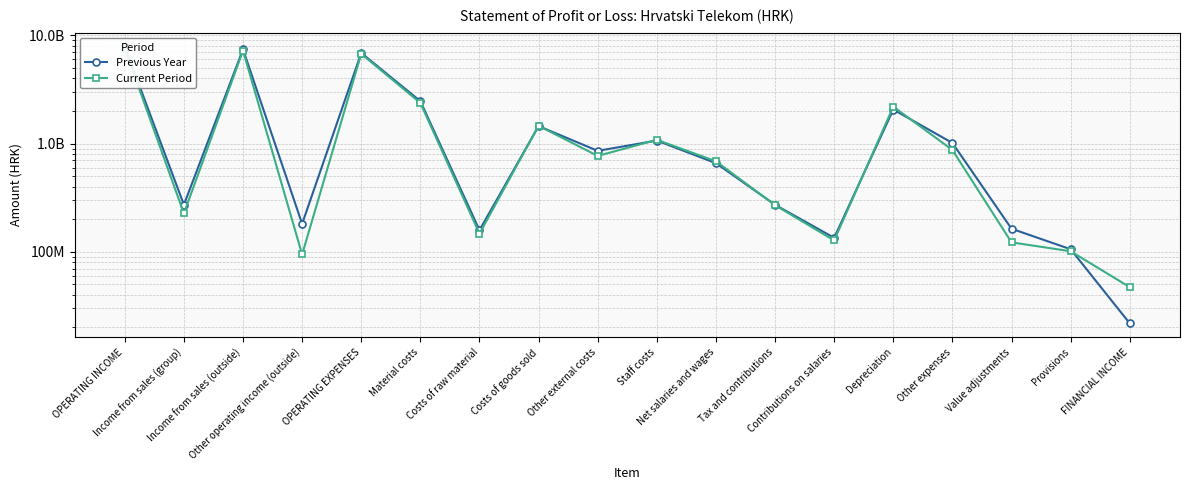

At which category does Current Period reach its first local valley?

Income from sales (group)